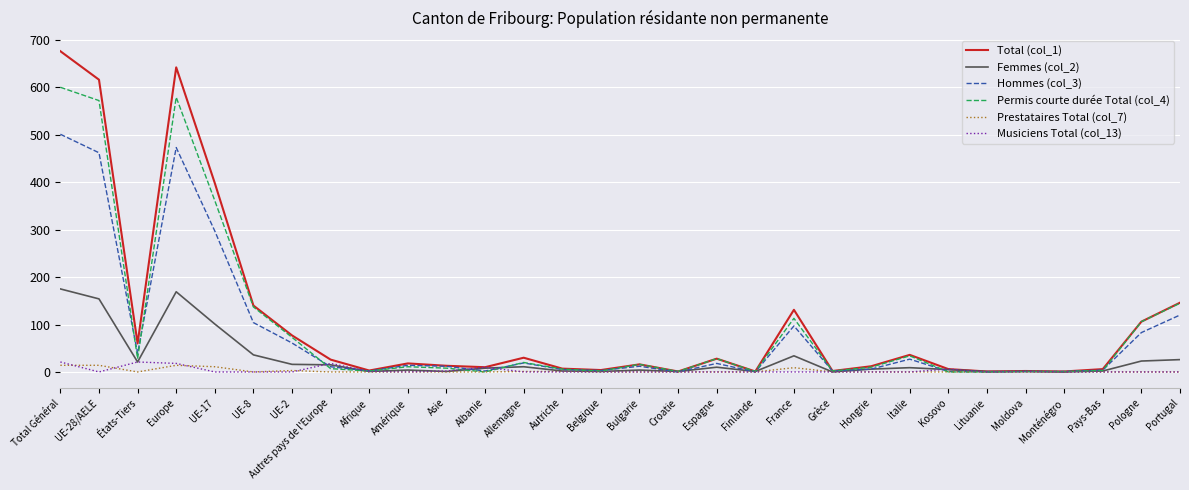

Where does the Permis courte durée Total (col_4) series first go above 11?

Total Général